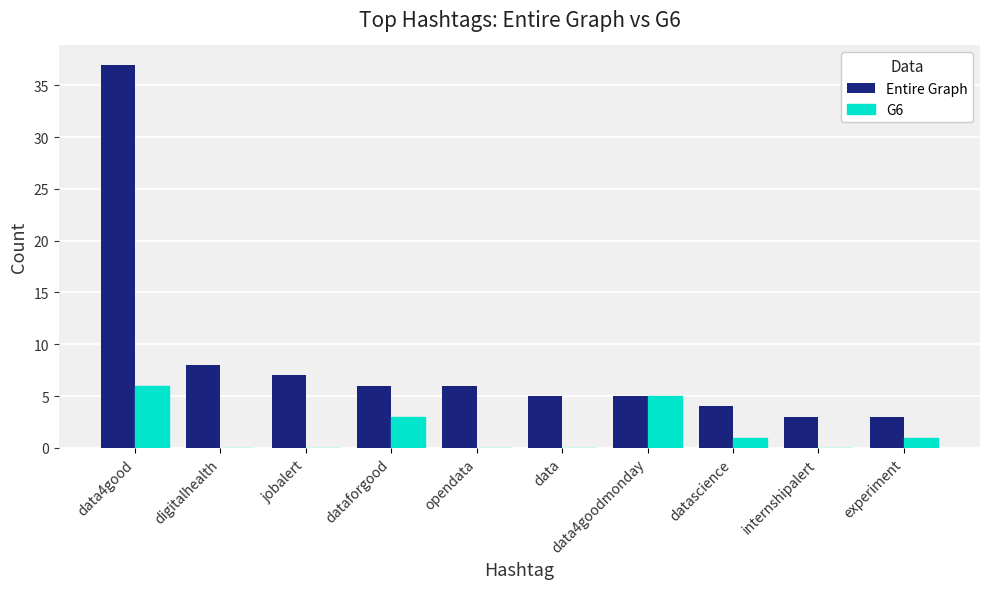

Are the bars horizontal?

No